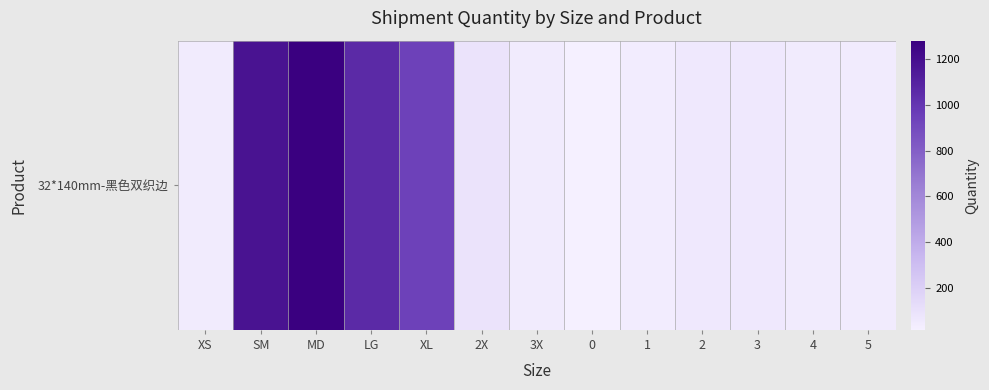

Reading right to left, list all the values displayed in this chart.

45	44	61	61	40	18	47	90	943	1062	1279	1180	43